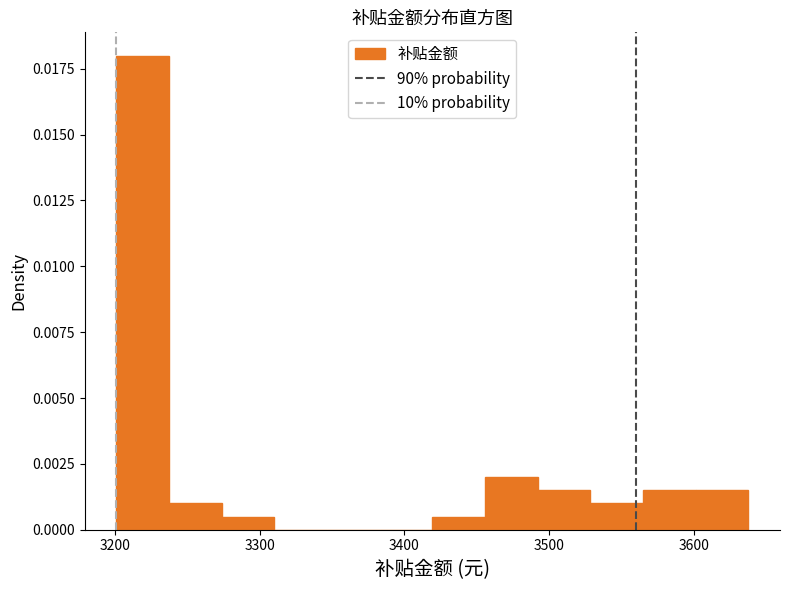

Around what value on the x-axis is the tallest bar? Give the approximate position of its centre, as read against the axis.

3220